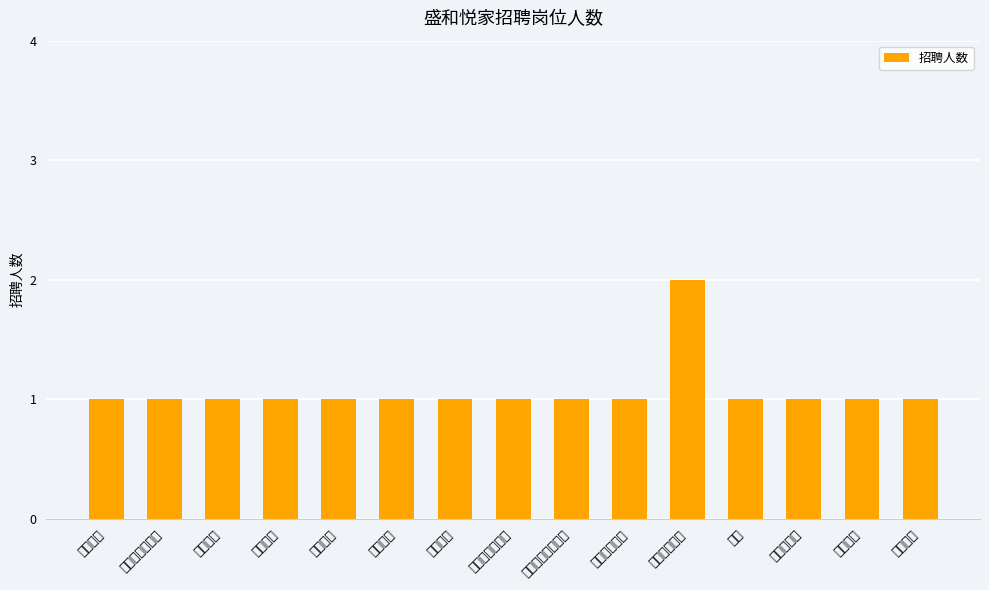

What is the ratio of the value at 工程运营 to the value at 物业项目经理?

1.0